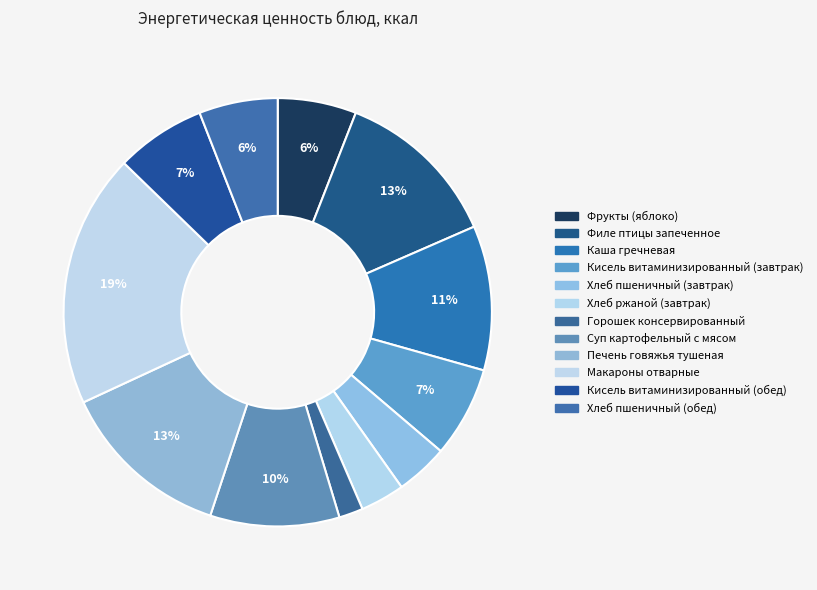

What percentage is the Хлеб ржаной (завтрак) slice, to the nearest percent?

3%